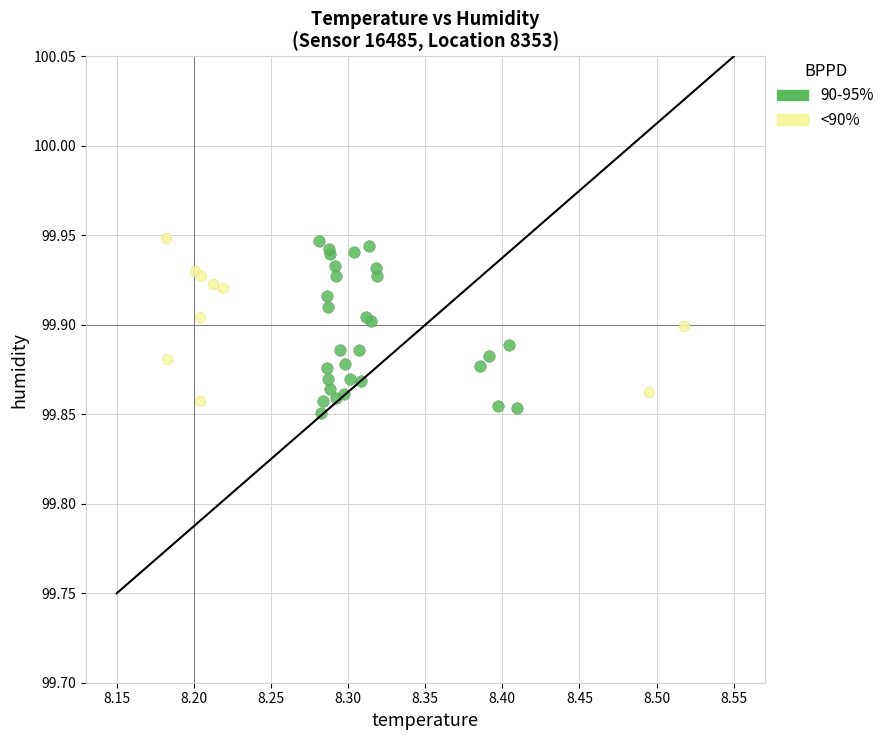

Which series has the widest spread of Y values?

90-95%